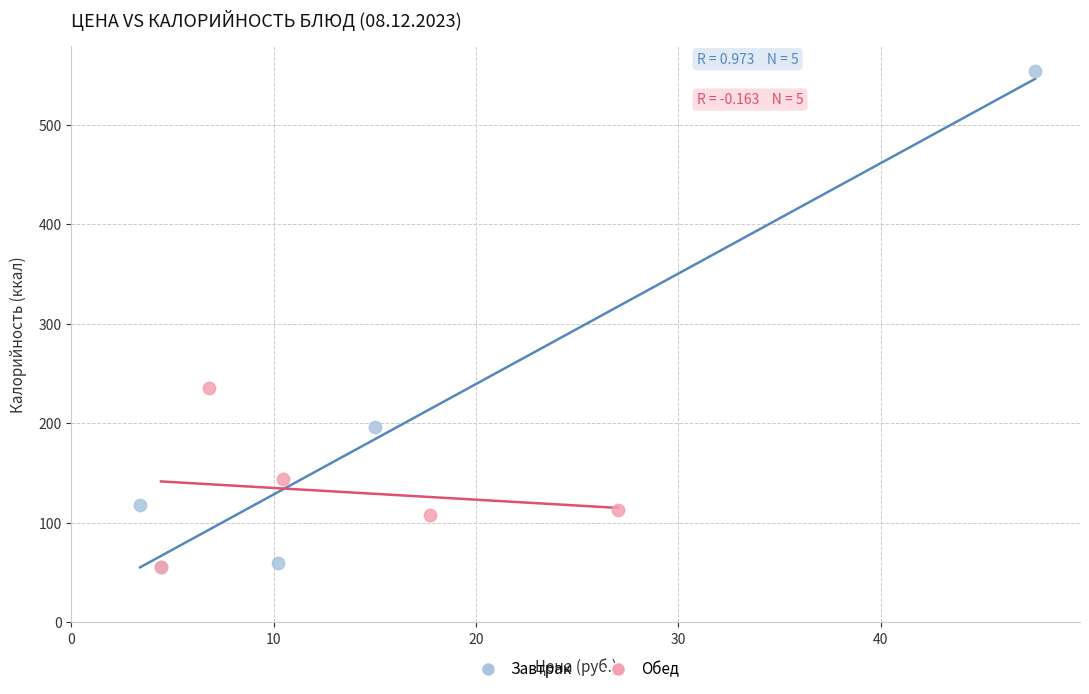

Which series contains the highest Y value?

Завтрак